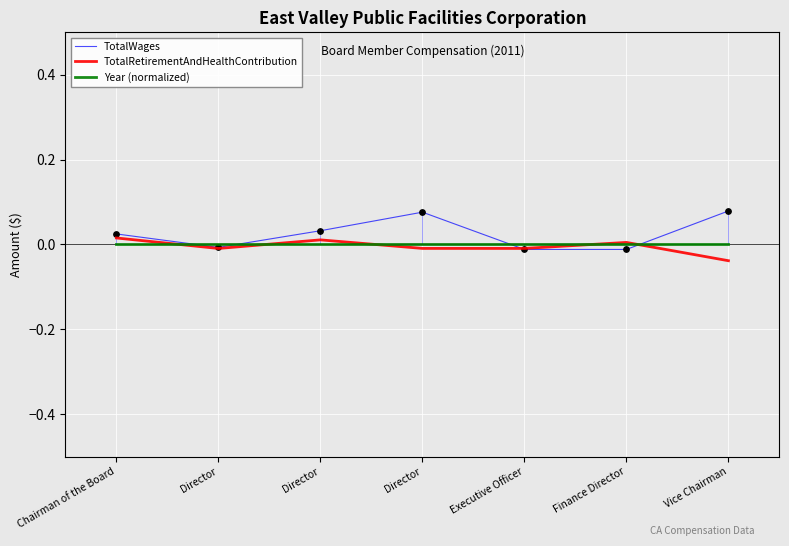

At which category is the sum across all series the highest?

Director